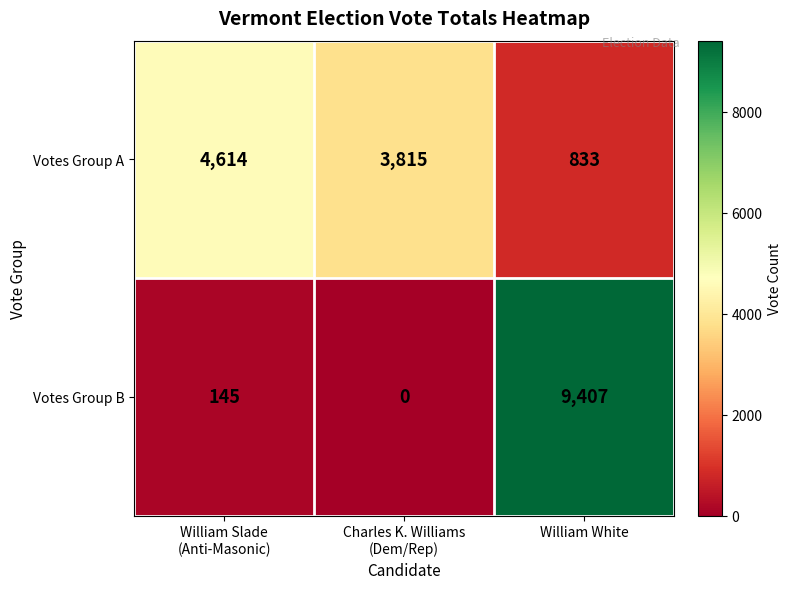

What is the difference between the maximum and minimum values in the Votes Group A series?

3781